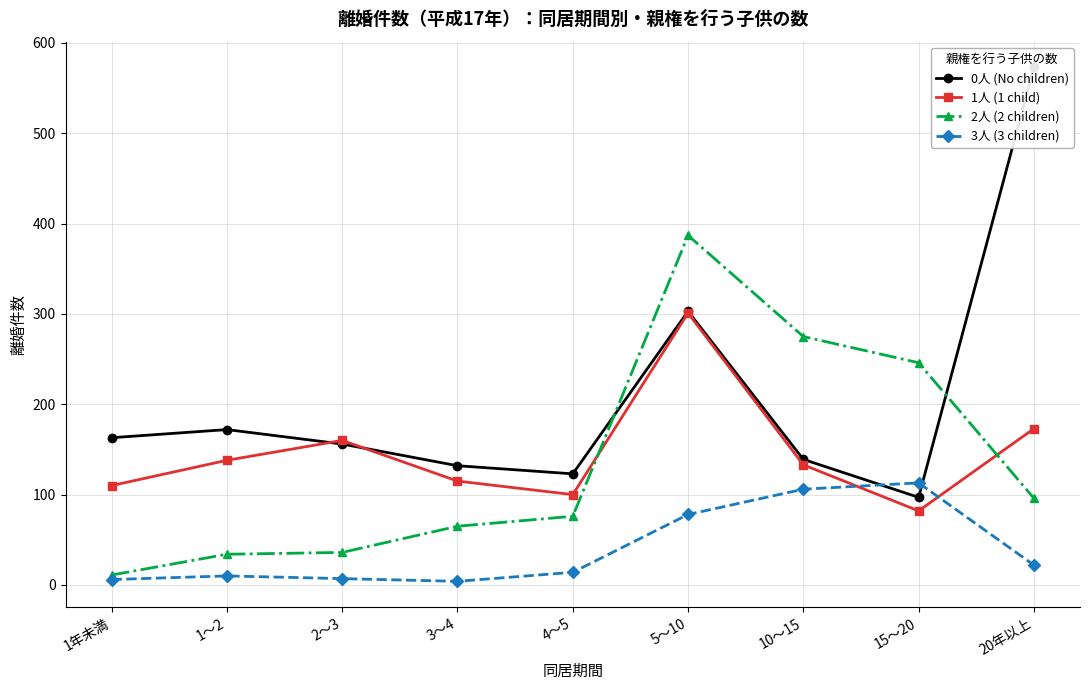

What is the sum of the 3人 (3 children) values at 15～20 and 10～15?

219